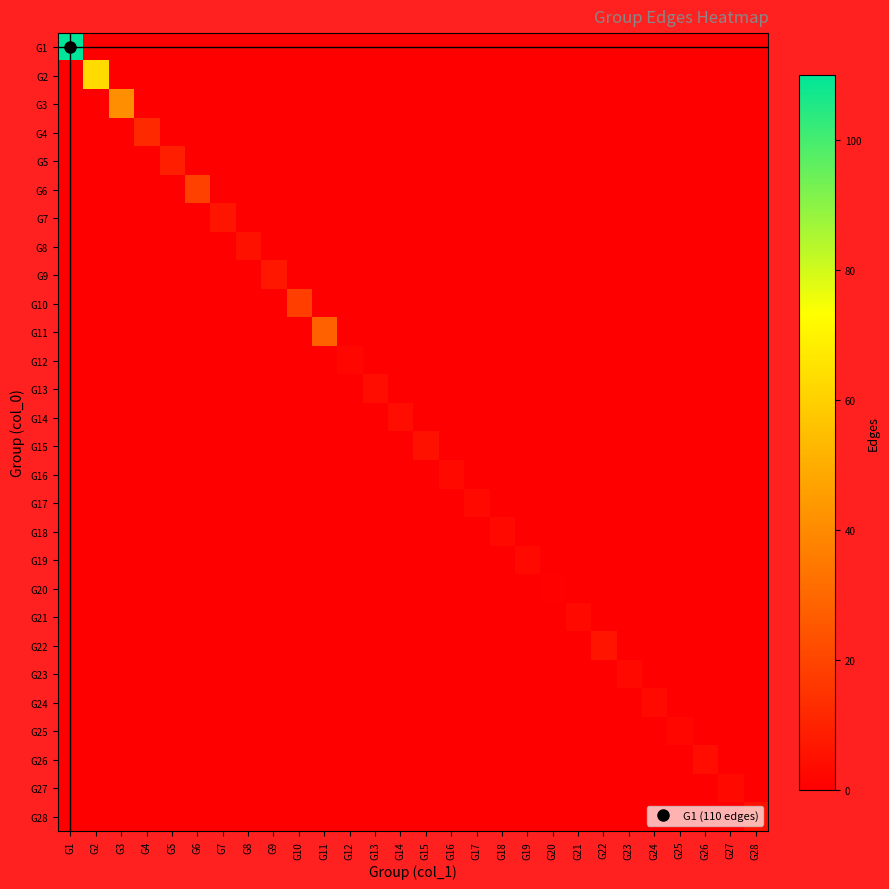

At which category does the chart reach its peak across all series?

G1